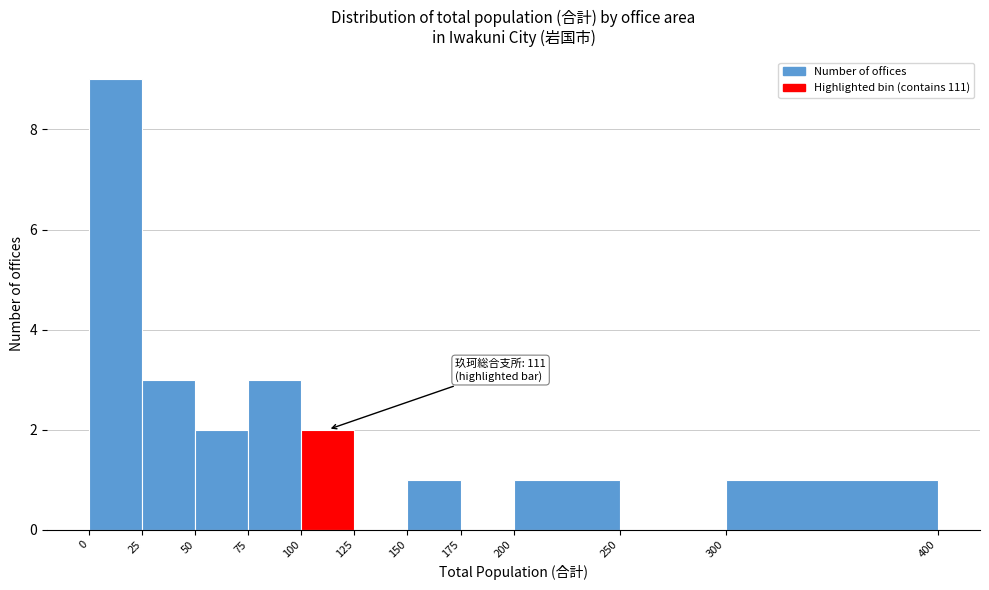

Over which range of the x-axis is the bar tallest?

0 to 25